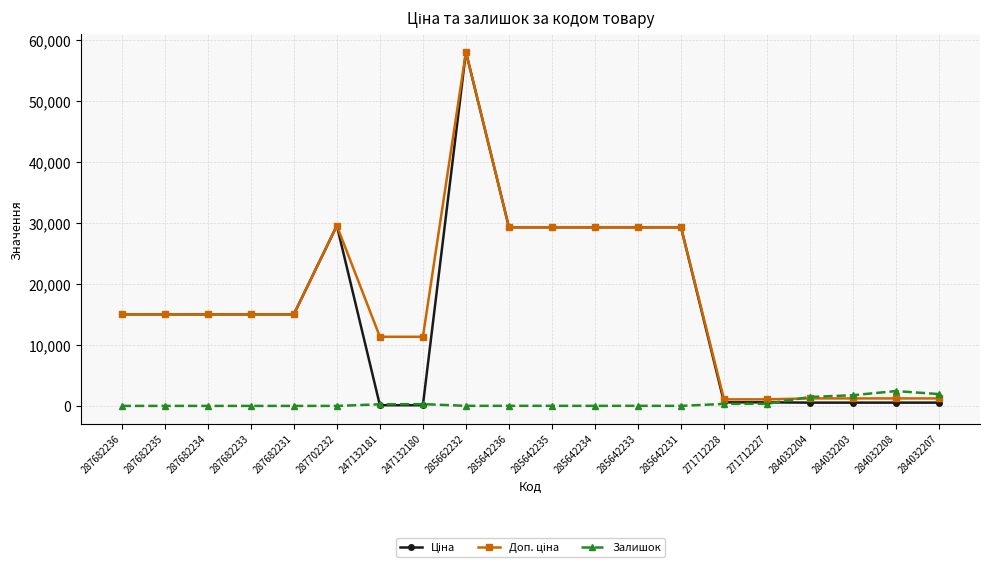

Does the chart display data point markers on the line(s)?

Yes